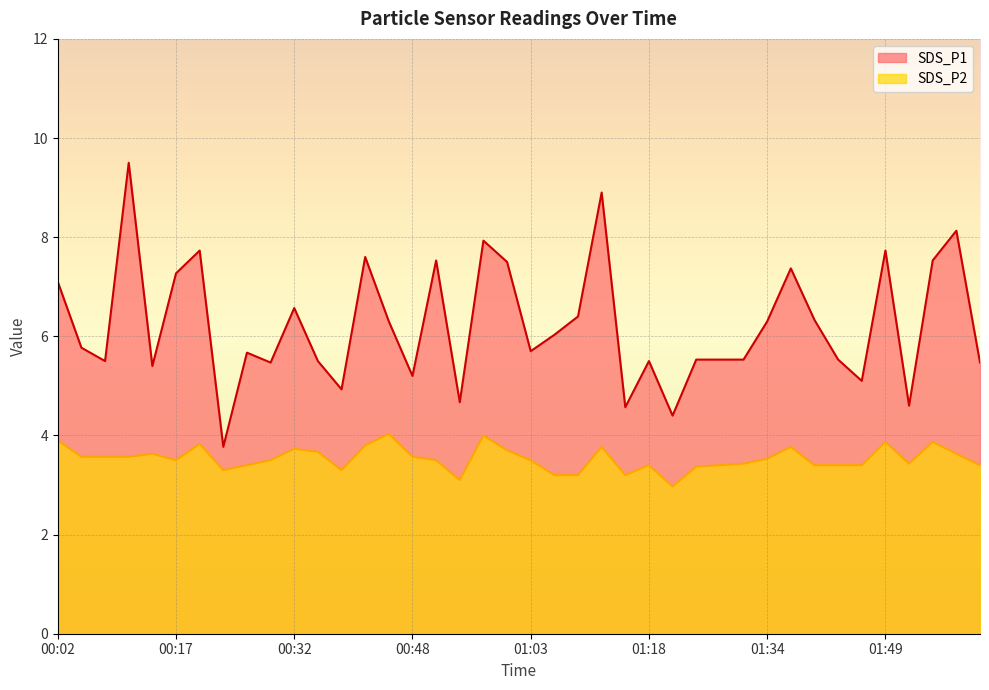

Which label corresponds to the largest value in the chart?

00:11